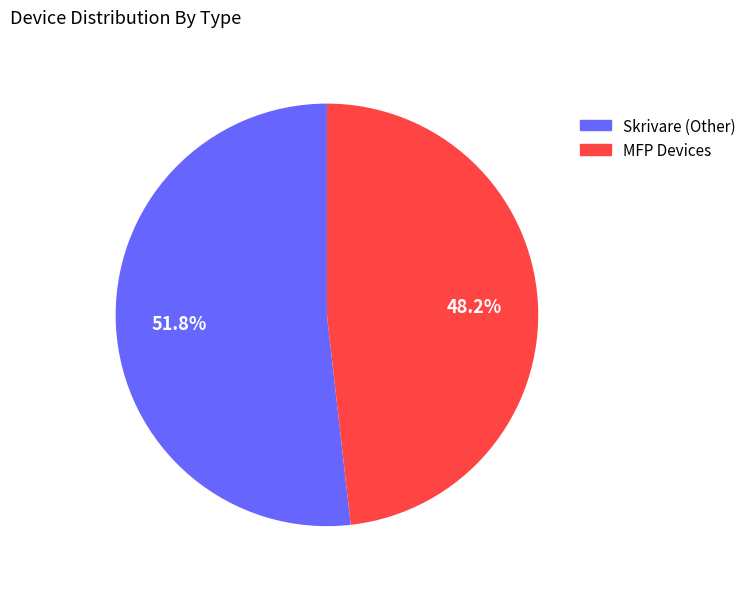

Combined, what portion of the pie is Skrivare (Other) and MFP Devices?

100.0%